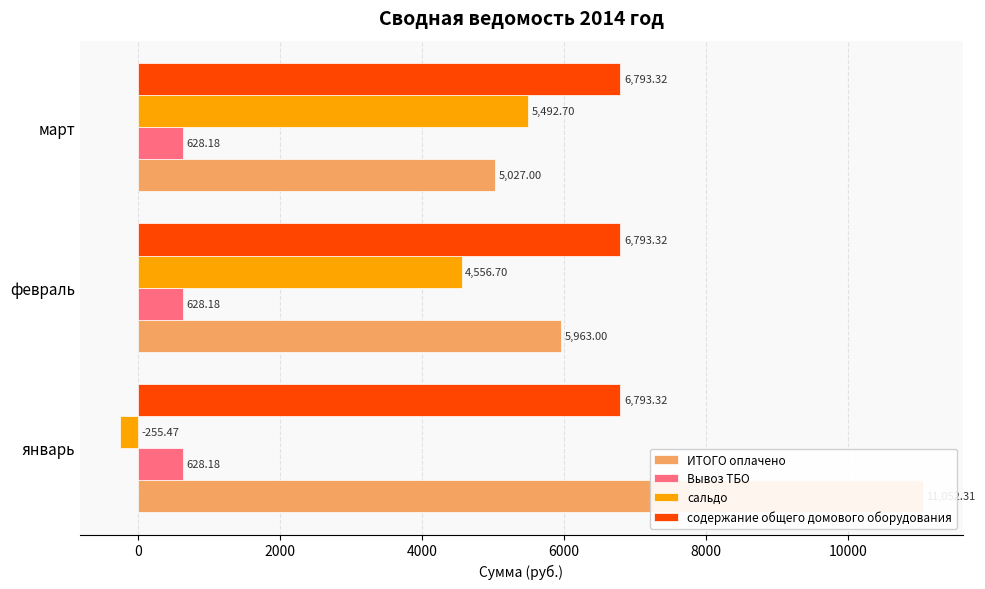

How many categories are shown in the chart?

3